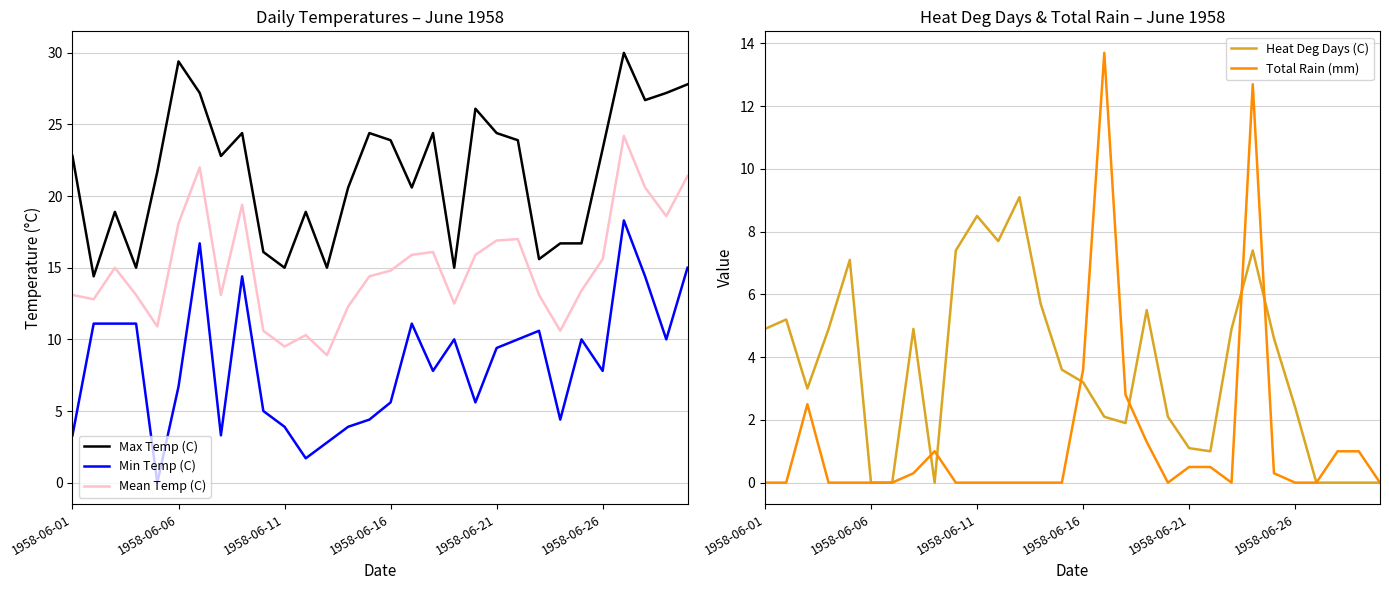

Is this an area chart (filled region under the line)?

No